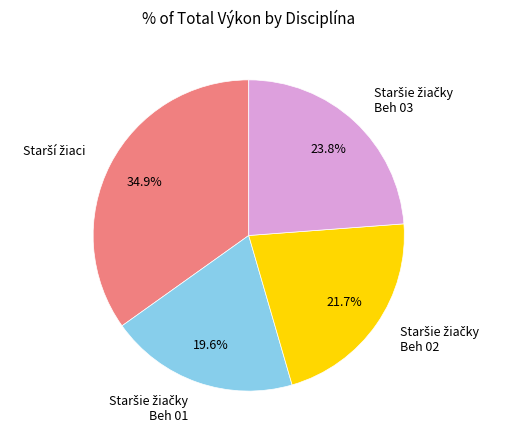

Does any single category account for the majority?

No